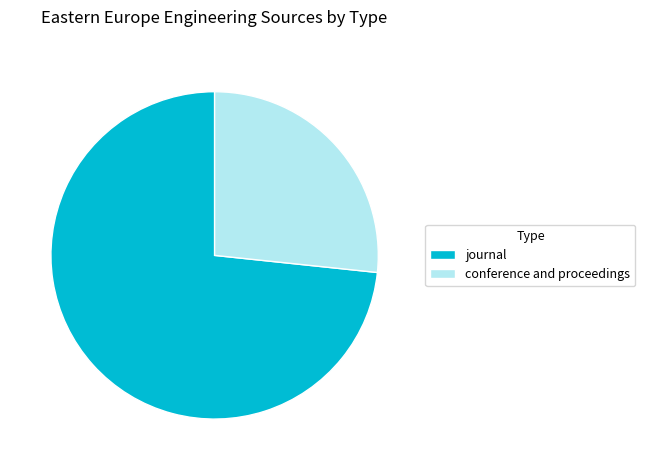

Is there any slice that represents more than half of the pie?

Yes